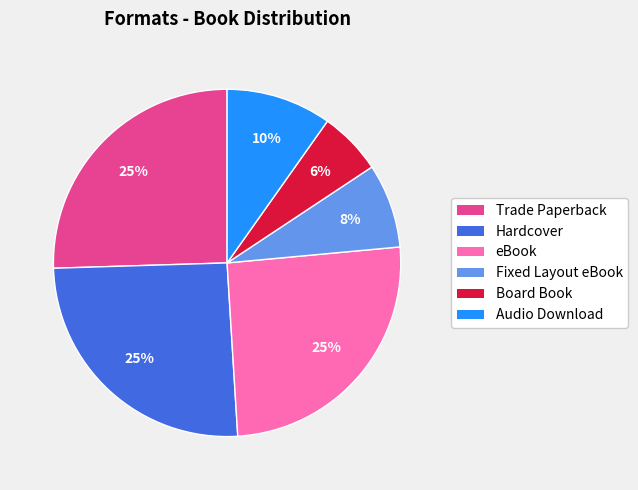

To the nearest percent, what portion does Audio Download represent?

10%